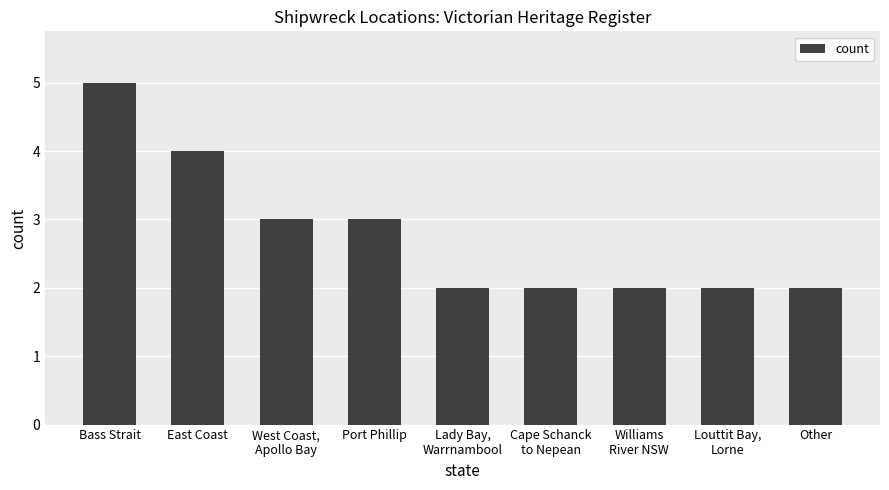

True or false: the data shows 2 at Other.

True